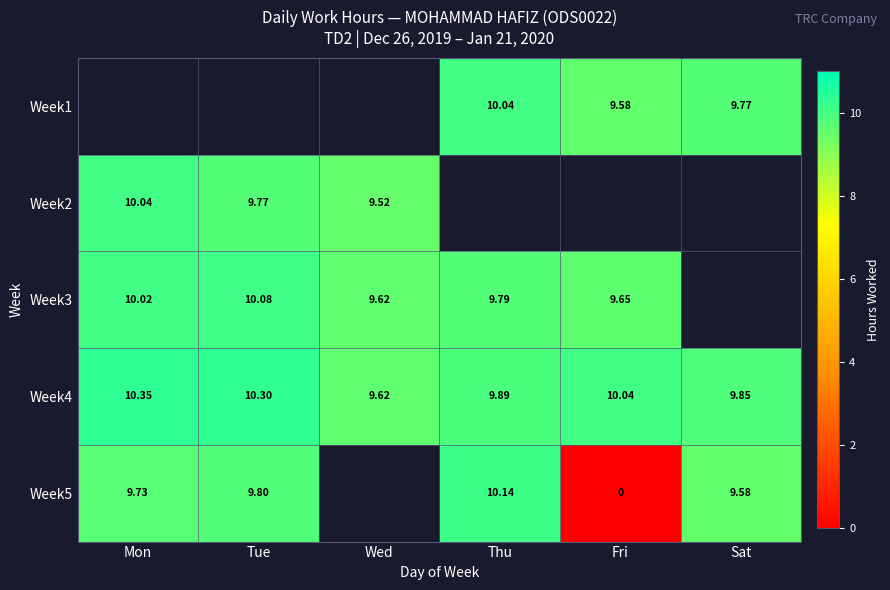

Where is Week4 nearest to the value 9?

Wed